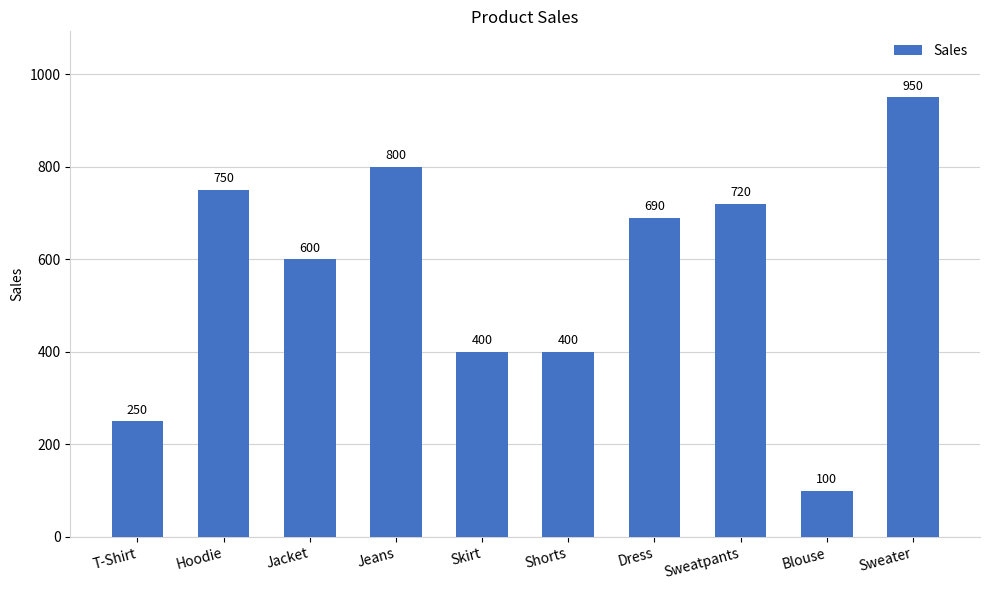

Reading right to left, what are all the values shown in this chart?

950	100	720	690	400	400	800	600	750	250